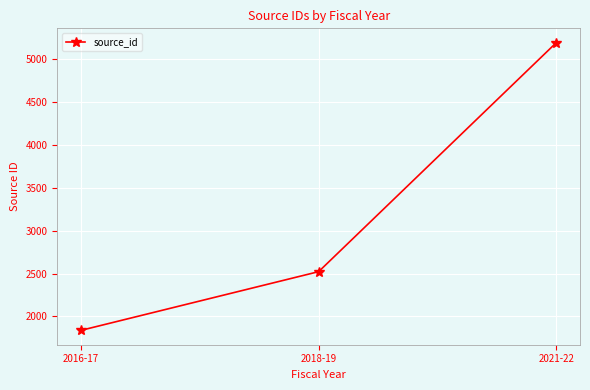

What value does the data have at 2021-22, to the nearest 50?

5200